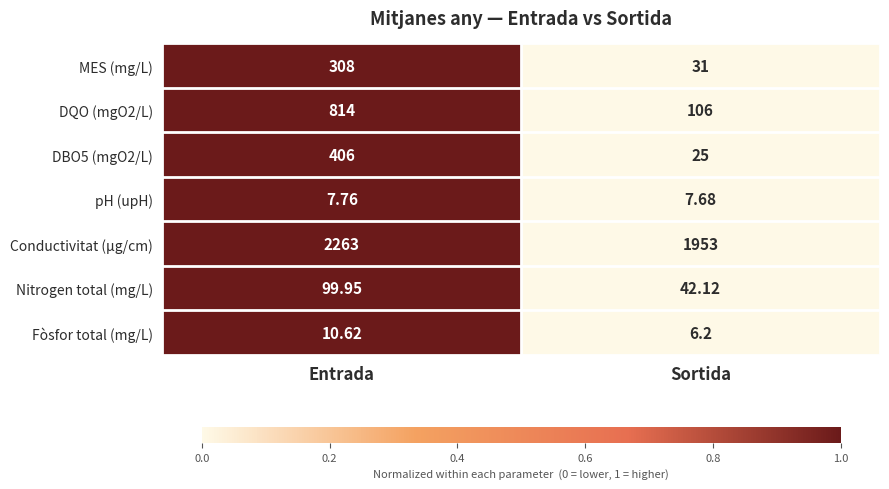

Where is Fòsfor total (mg/L) nearest to the value 8?

Sortida